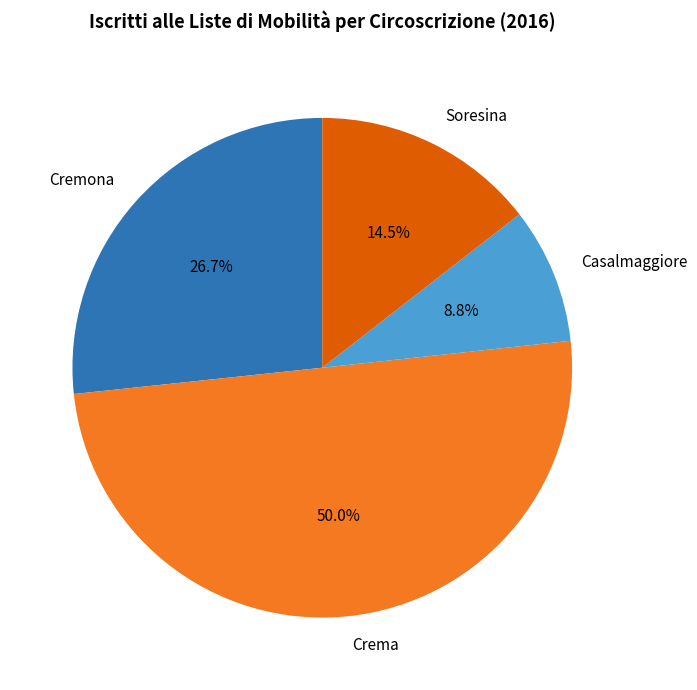

To the nearest percent, what is the difference between the largest and smallest slice percentages?

41%